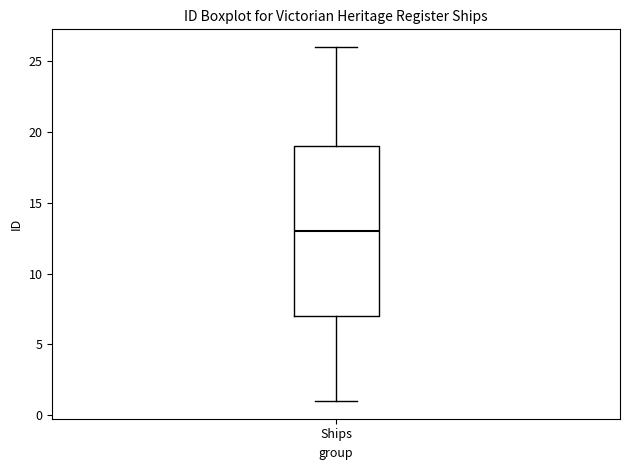

Read this box plot against the y-axis: the position of the median line, the range covered by the box, and the ends of both whiskers. The values are not printed on the chart, so give them approximately, as read against the axis.

median 13, box 7 to 19, whiskers 1 to 26